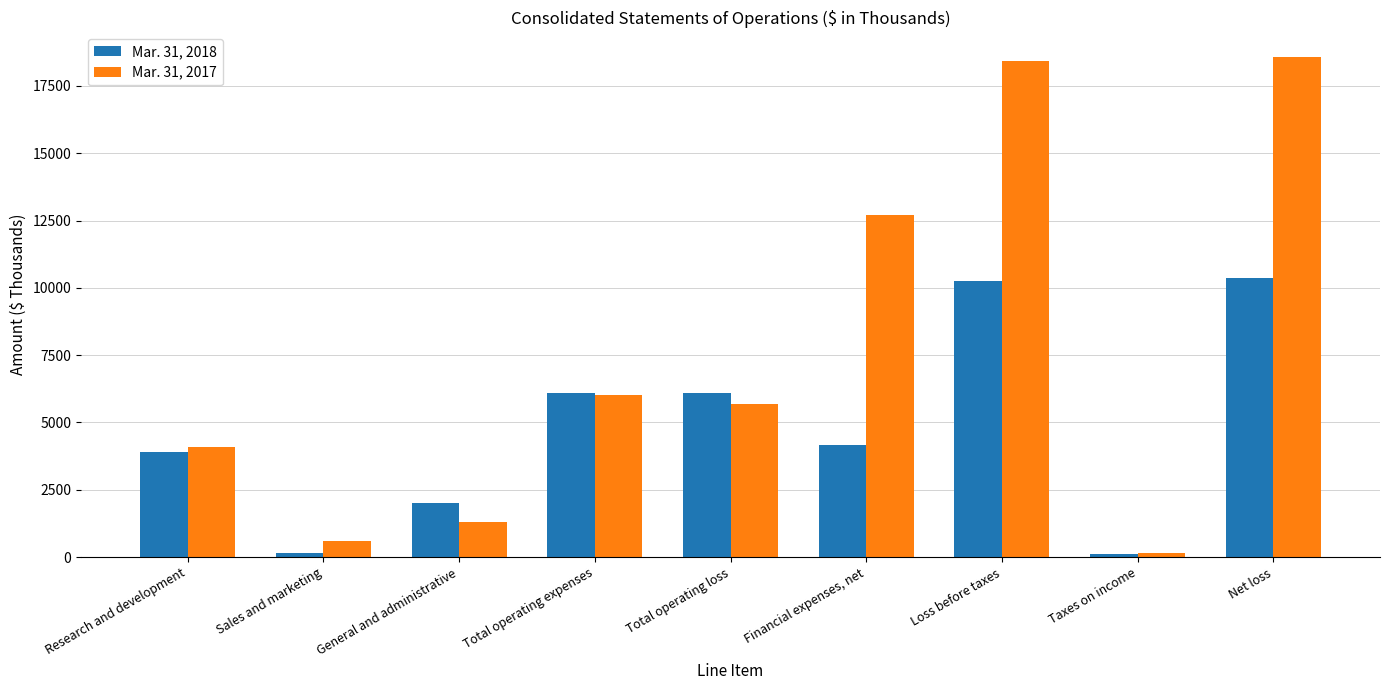

What is the sum of the Mar. 31, 2017 values at Net loss and Sales and marketing?

19147